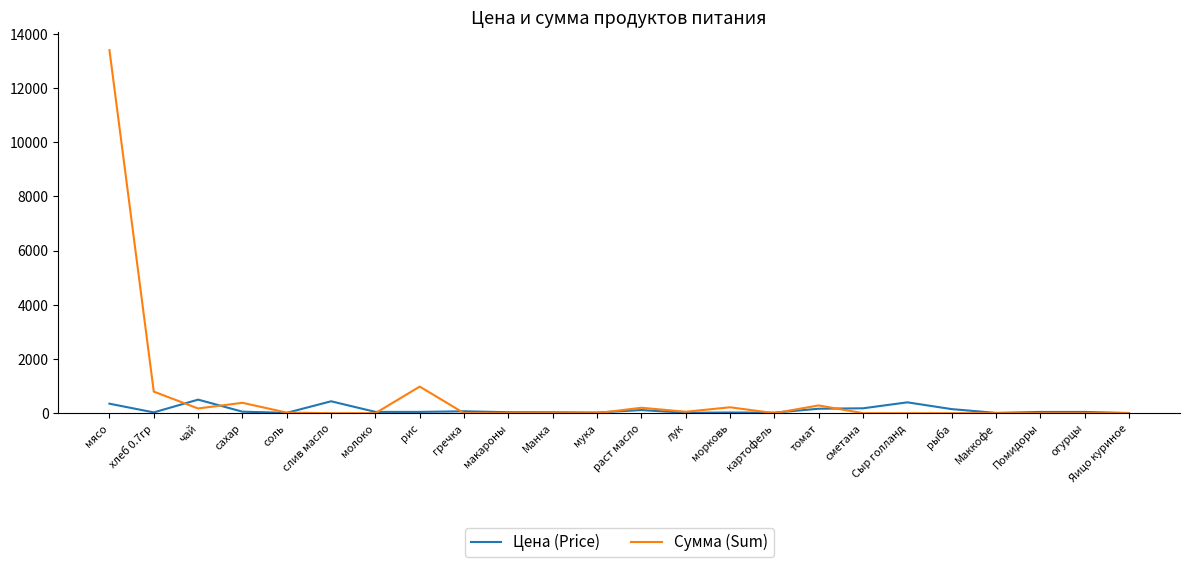

At how many categories does at least one series exceed 2929?

1